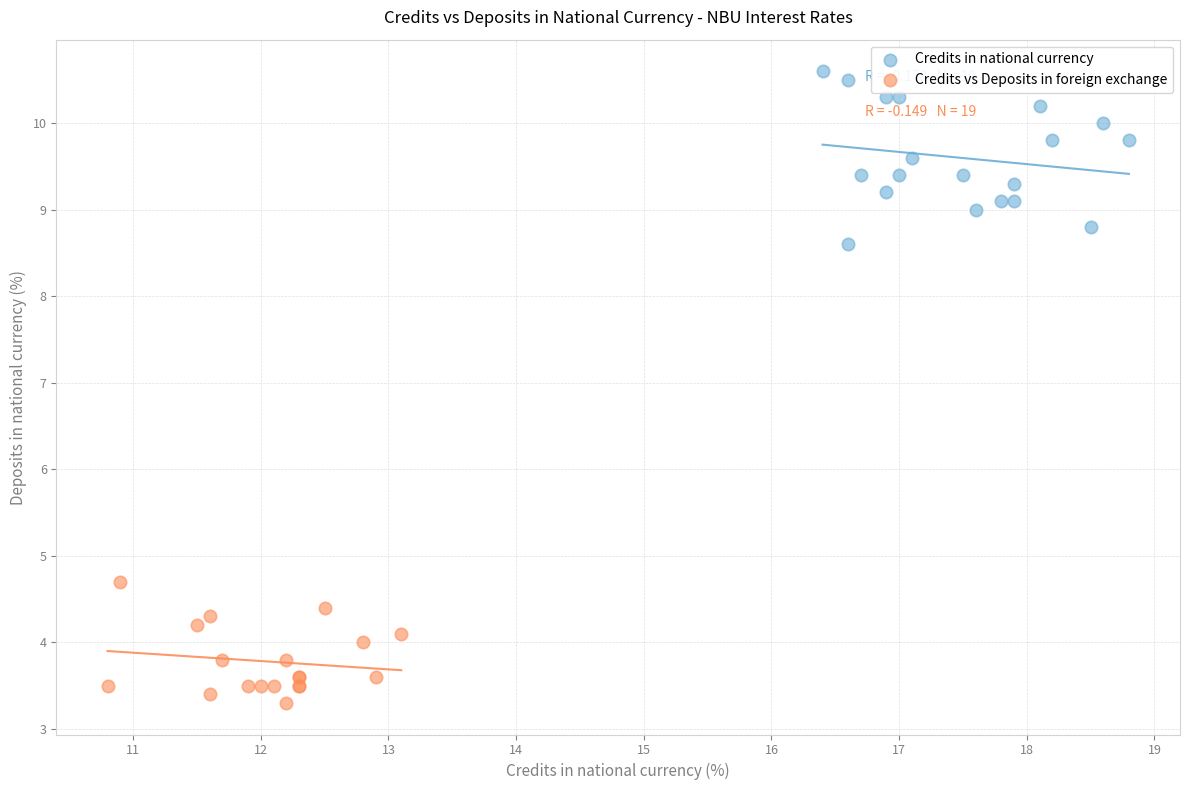

What are all the series names shown in the legend?

Credits in national currency, Credits vs Deposits in foreign exchange